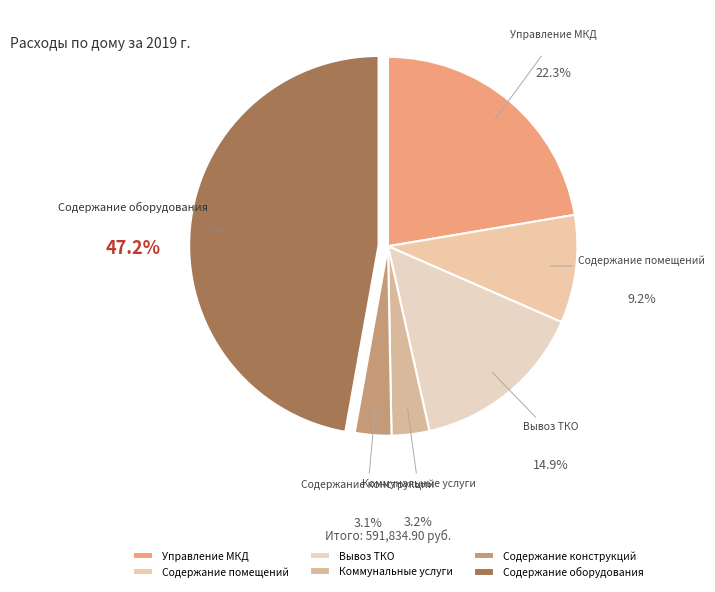

Is it true that Вывоз ТКО is 15% of the pie?

True